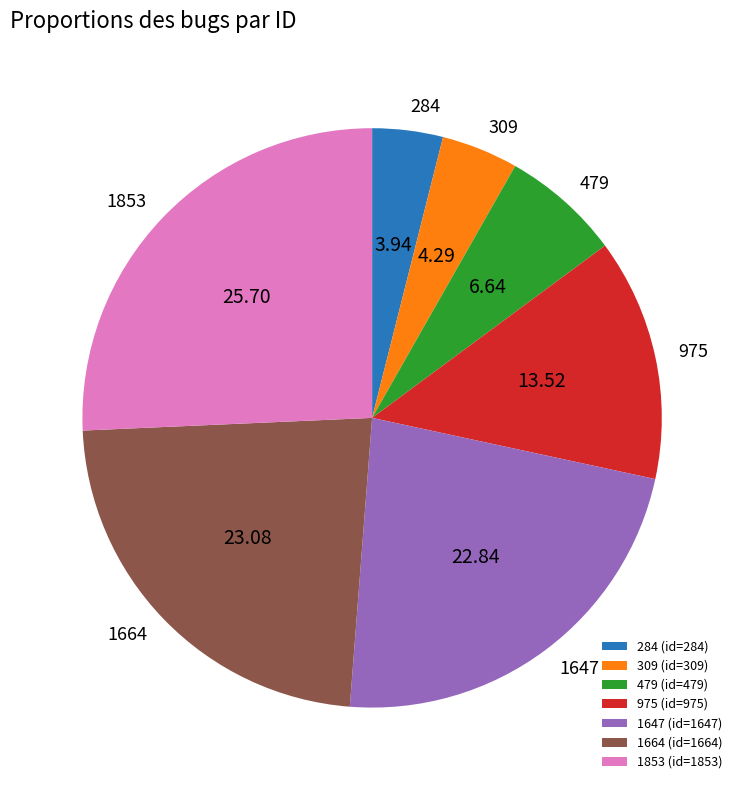

Which slice is the largest?

1853